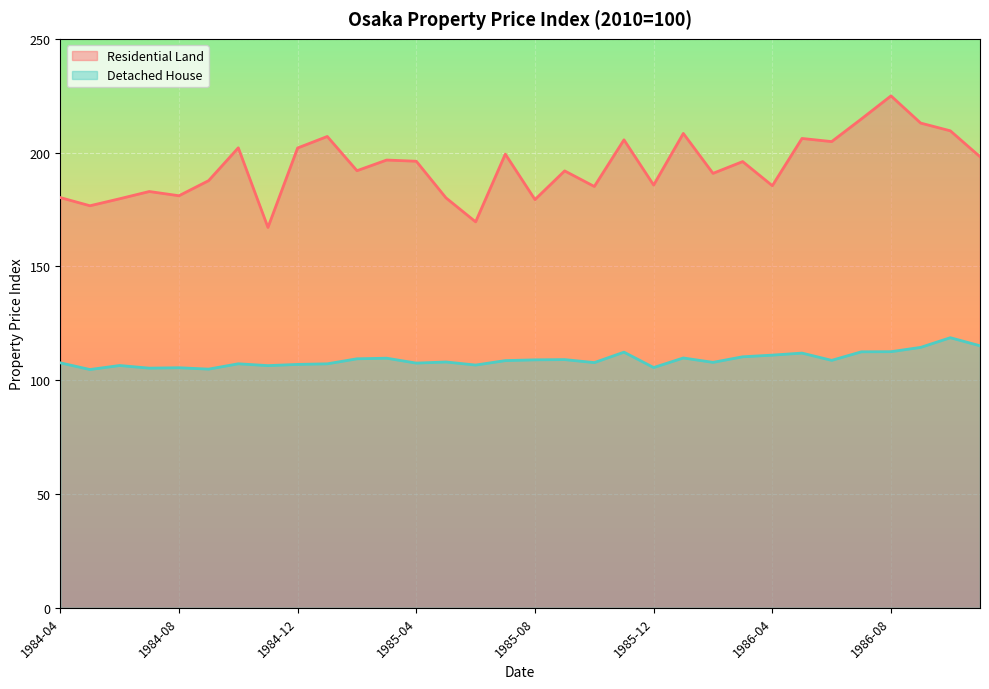

What position from the left is 1985-04?

13